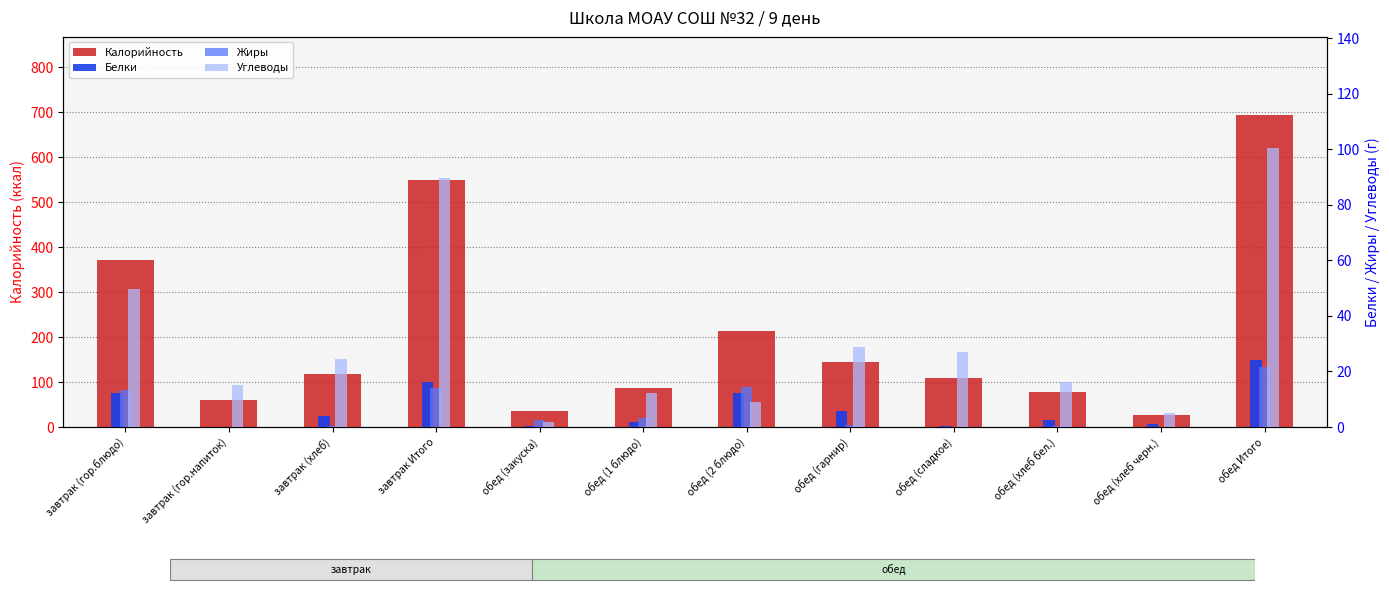

Which category has the highest value in the Калорийность series?

обед Итого